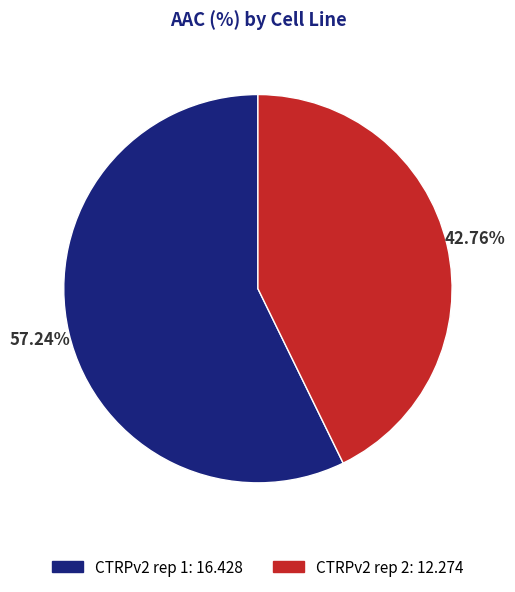

To the nearest percent, what is the combined percentage of CTRPv2 rep 1 and CTRPv2 rep 2?

100%